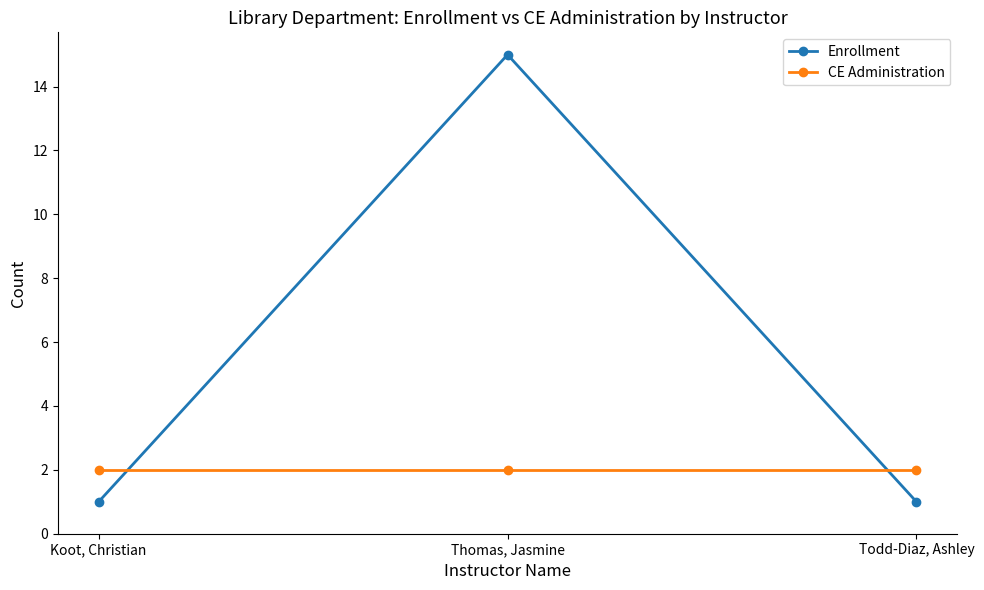

What position from the right is Koot, Christian?

3